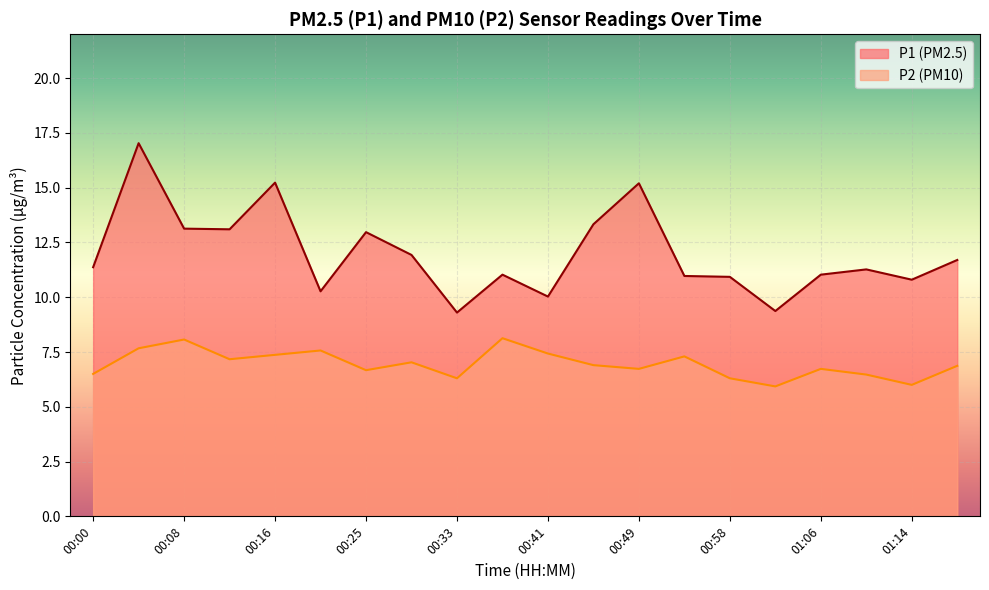

At which label is P1 closest to 13?

00:25